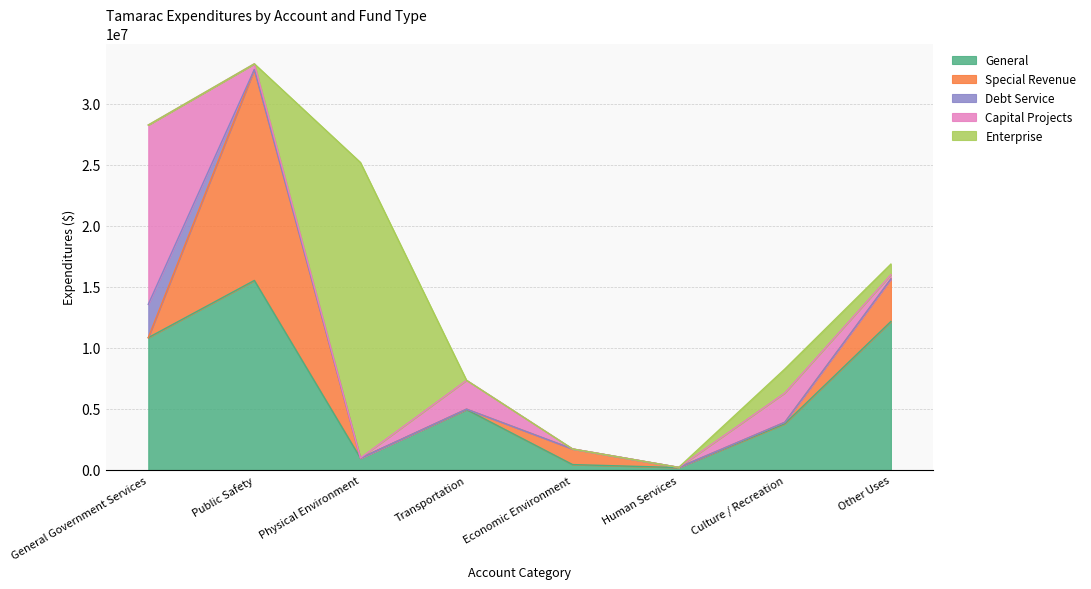

Which series changed the most between General Government Services and Transportation?

Capital Projects